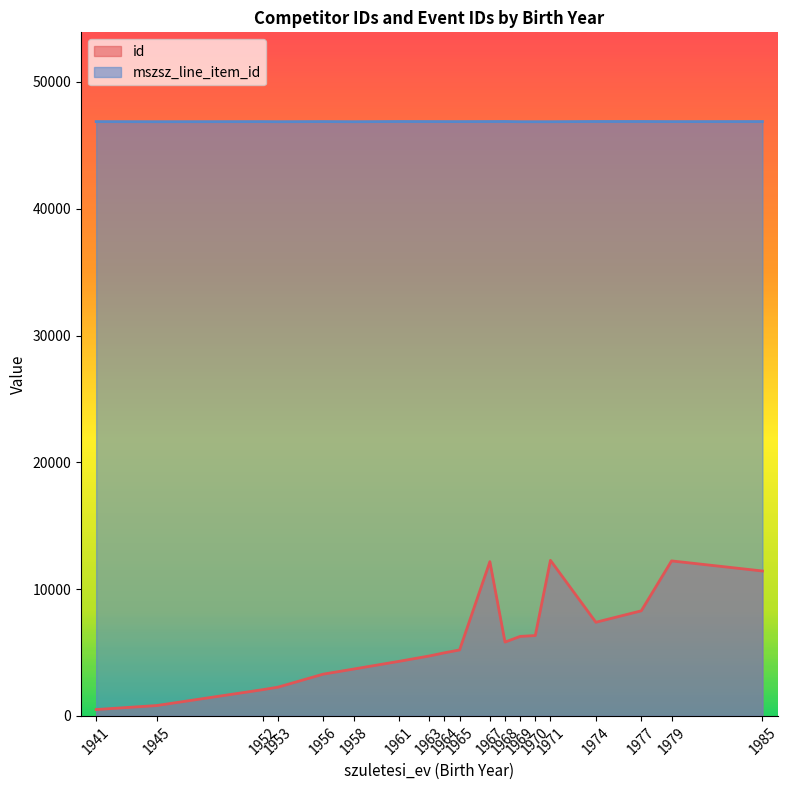

What is the total value across all series at 1956?

50165.8